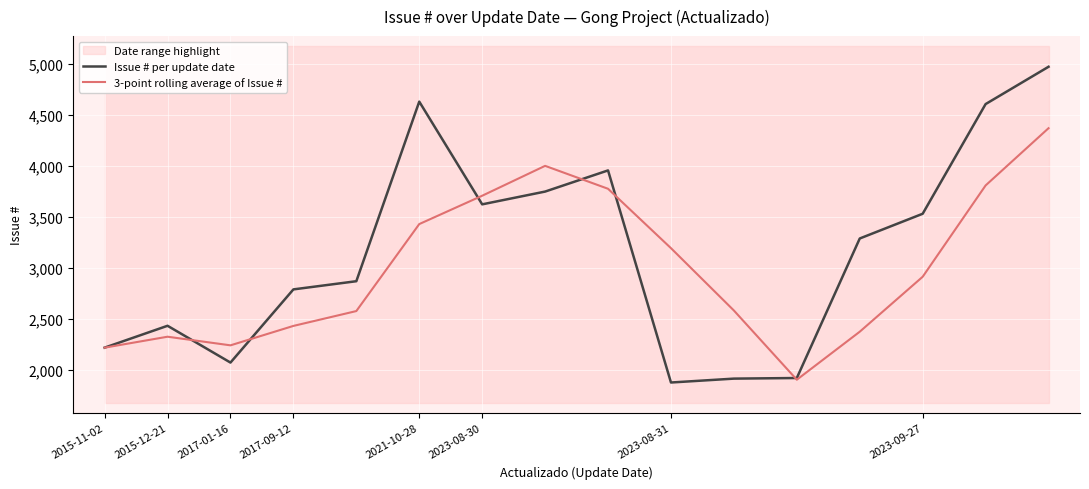

What is the value of the Issue # per update date point at the 8th from the left?

3747.0